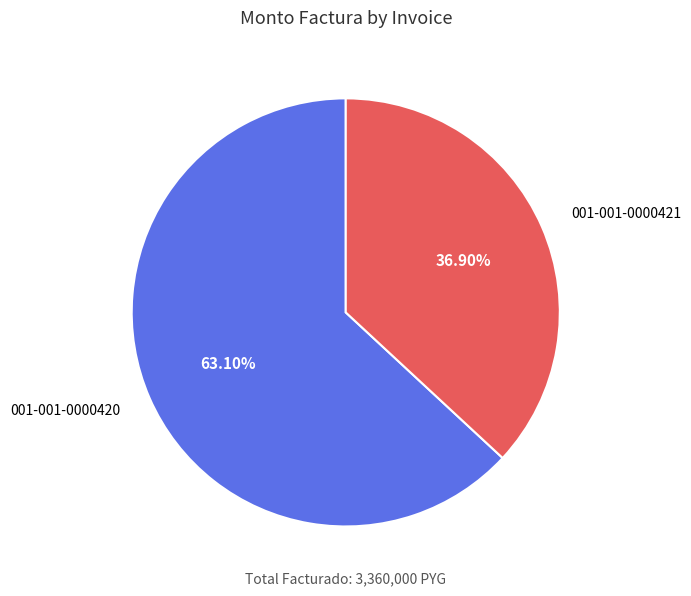

Which category accounts for the majority?

001-001-0000420